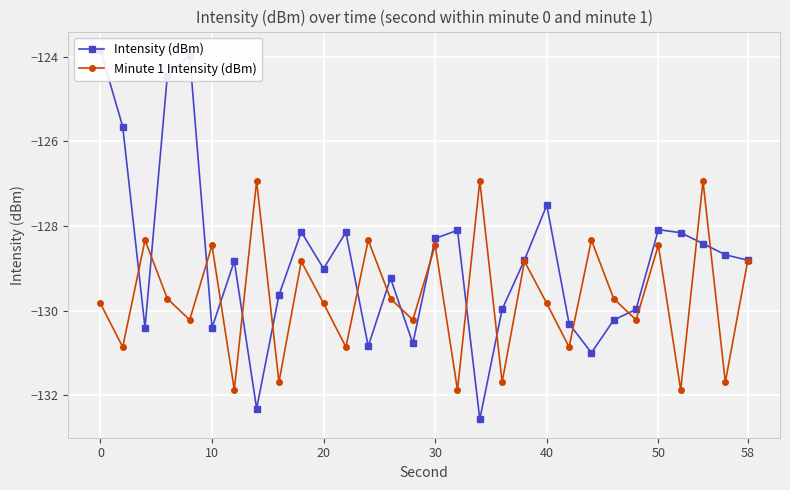

Is this an area chart (filled region under the line)?

No